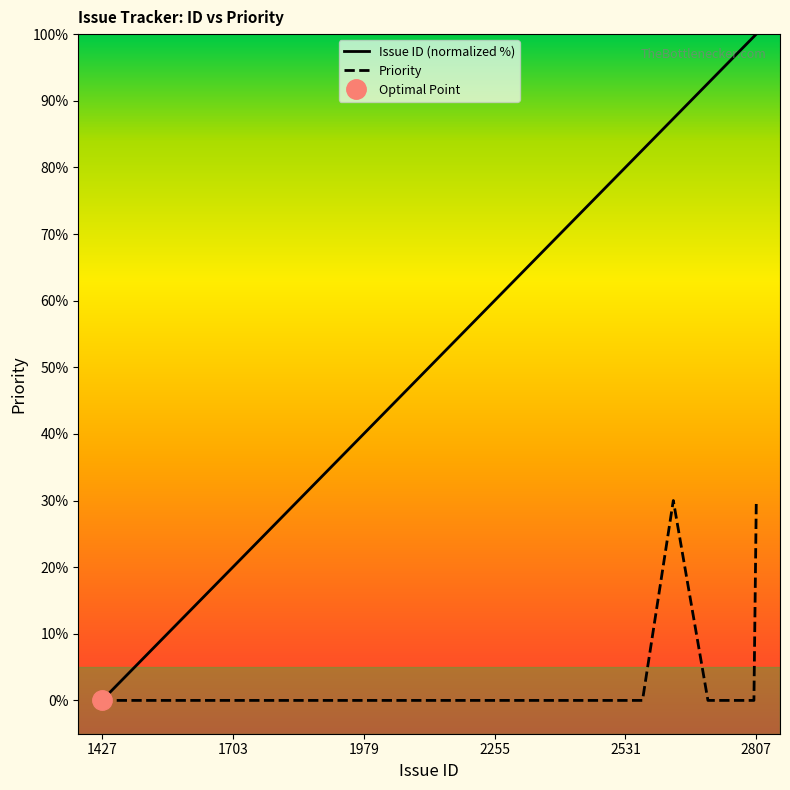

What is the maximum value shown in the chart?

100.0